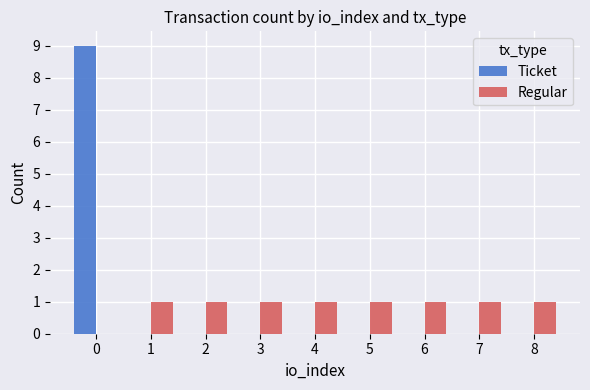

What is the sum of all Ticket values?

9